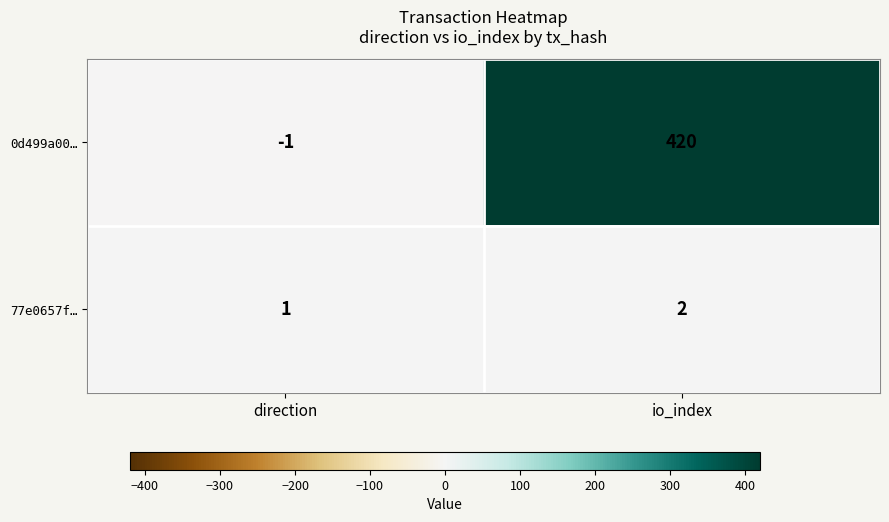

The value of 0d499a00… at io_index is 156. True or false?

False